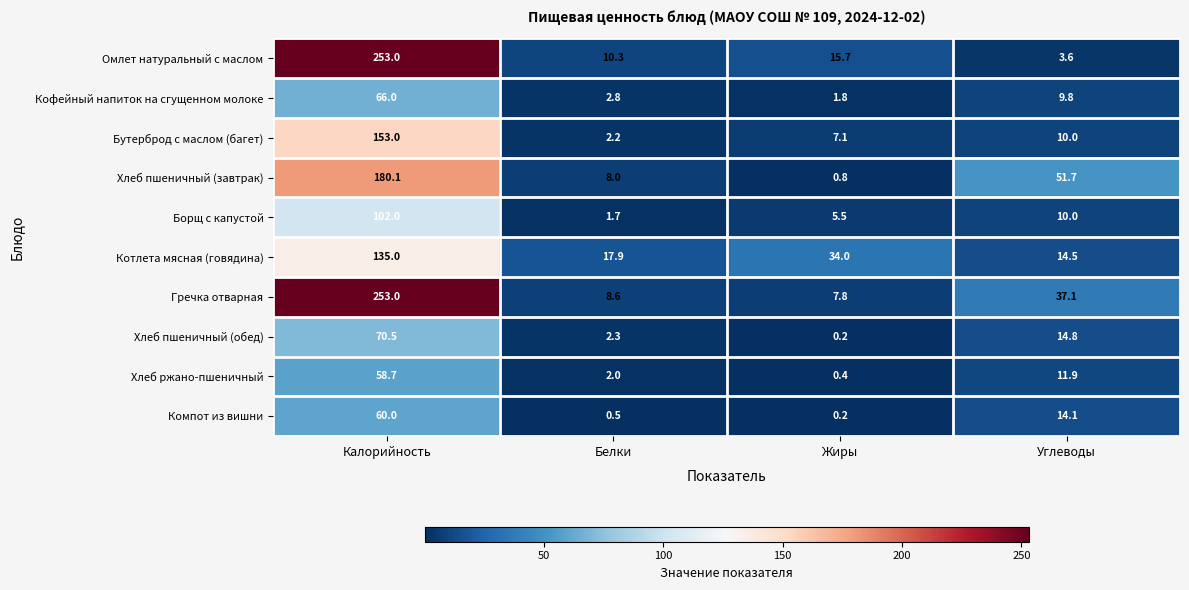

Rank the series at Белки from highest to lowest value.

Котлета мясная (говядина), Омлет натуральный с маслом, Гречка отварная, Хлеб пшеничный (завтрак), Кофейный напиток на сгущенном молоке, Хлеб пшеничный (обед), Бутерброд с маслом (багет), Хлеб ржано-пшеничный, Борщ с капустой, Компот из вишни